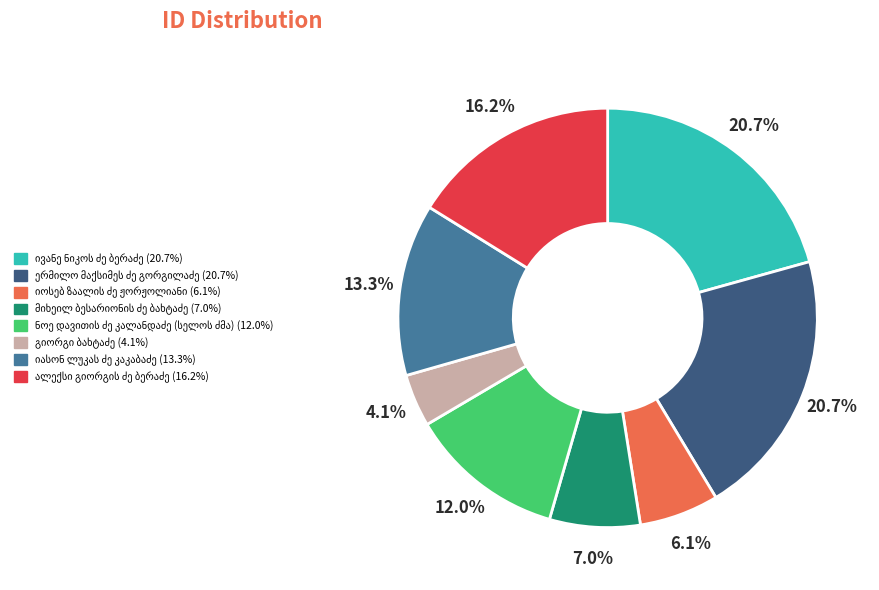

Does any single category account for the majority?

No